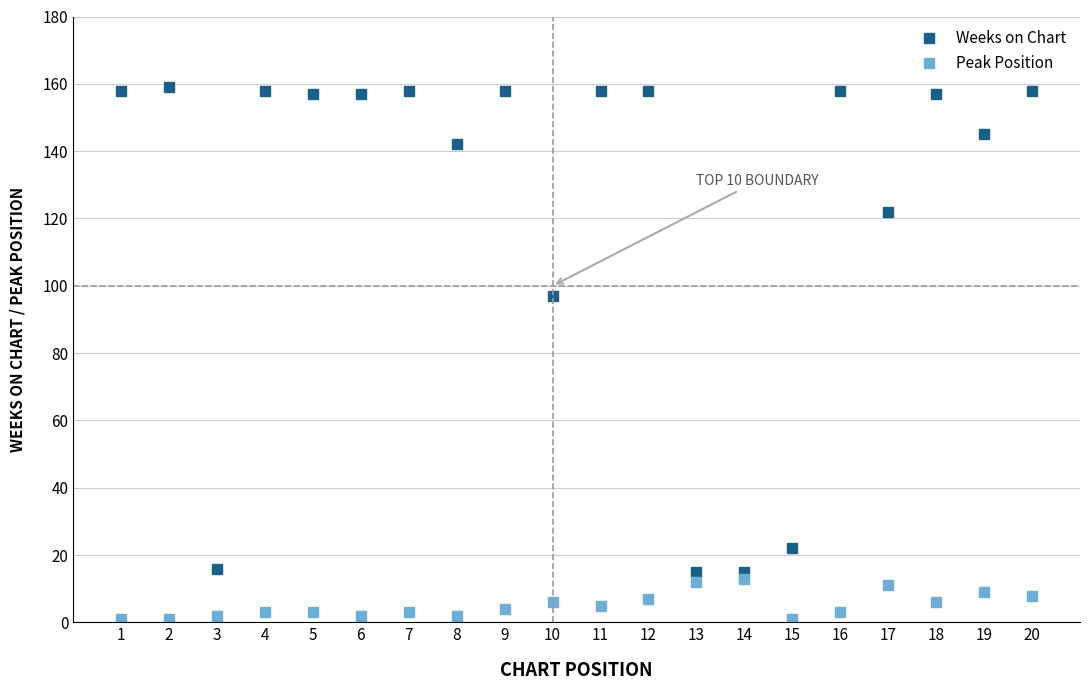

Rank the series at 12 from lowest to highest value.

Peak Position, Weeks on Chart